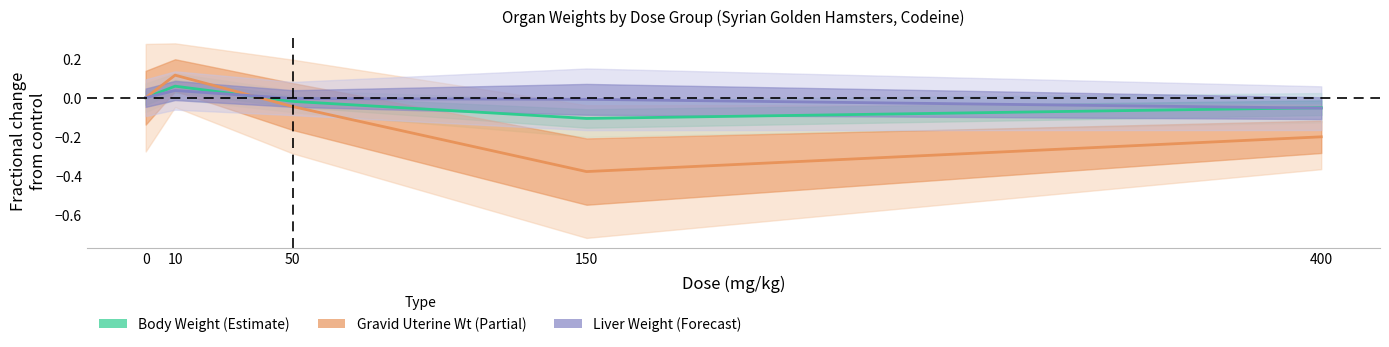

How many distinct data groups are displayed?

3